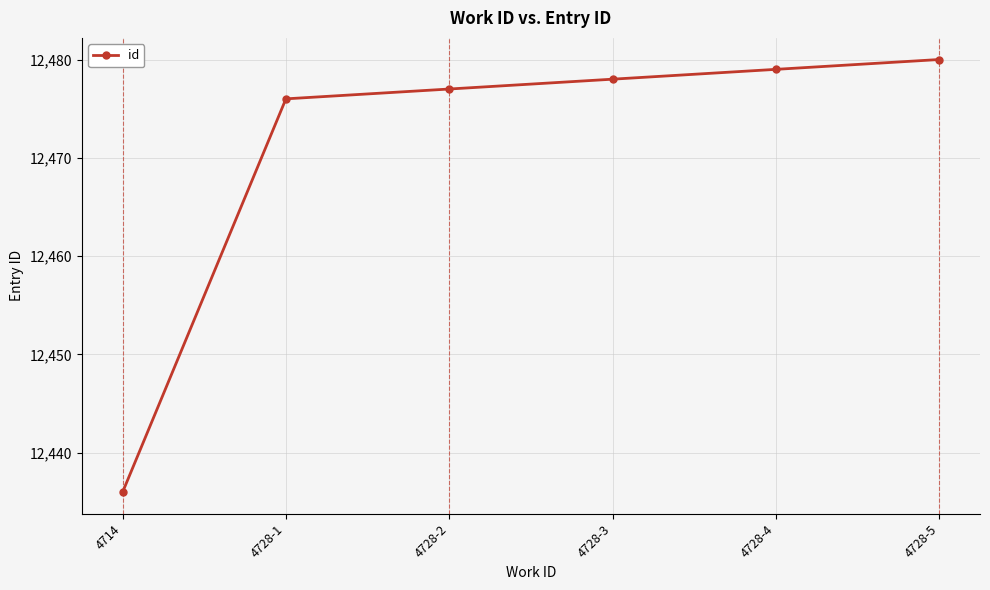

Rank the categories by value from lowest to highest.

4714, 4728-1, 4728-2, 4728-3, 4728-4, 4728-5